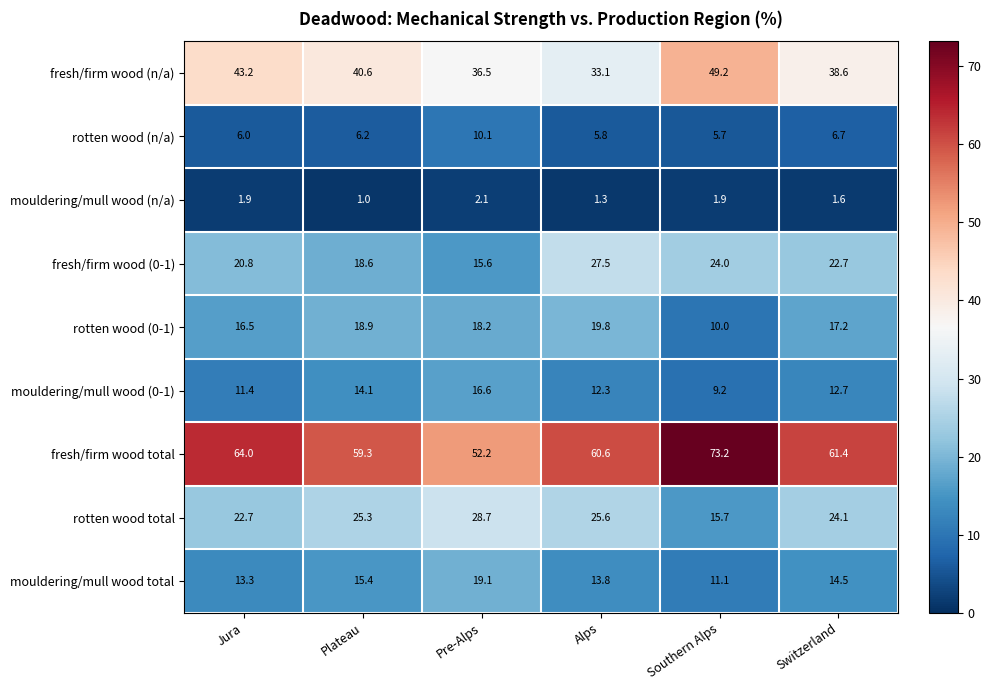

Where does the mouldering/mull wood (0-1) series first go above 12?

Plateau